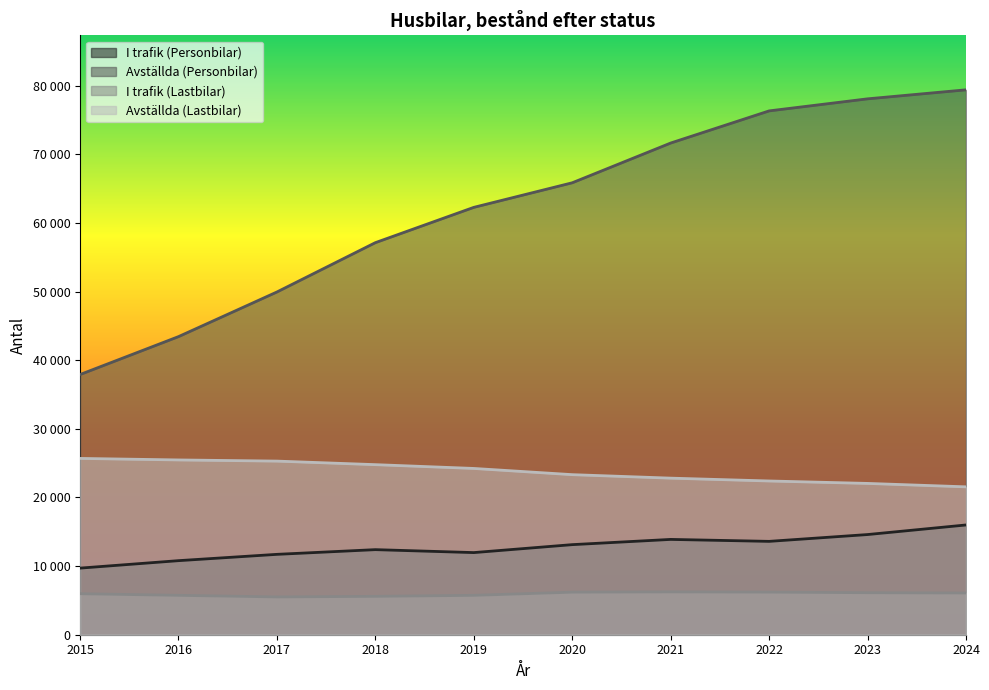

Which label corresponds to the largest value in the chart?

2024